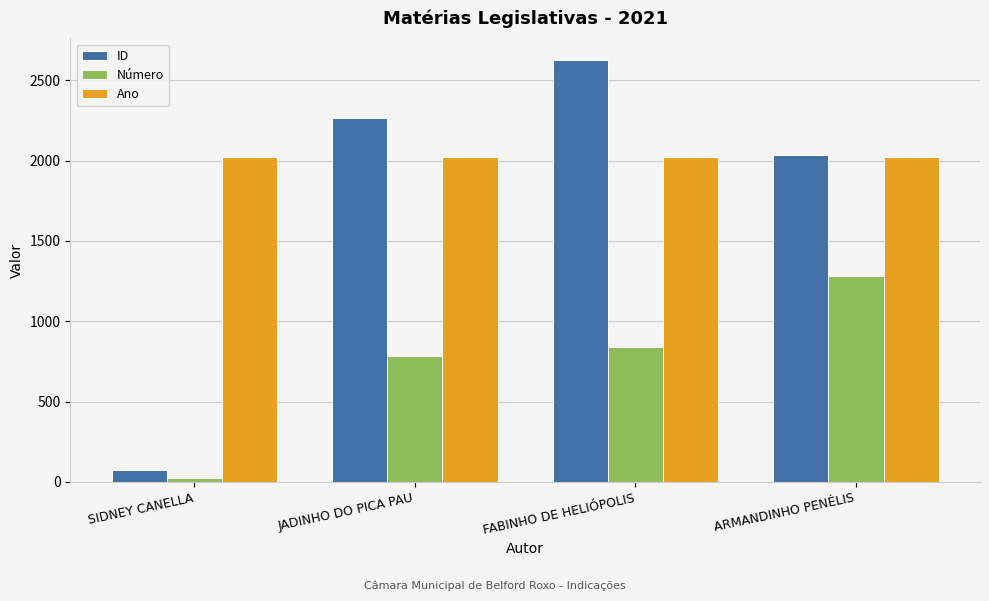

What is the greatest value displayed?

2630